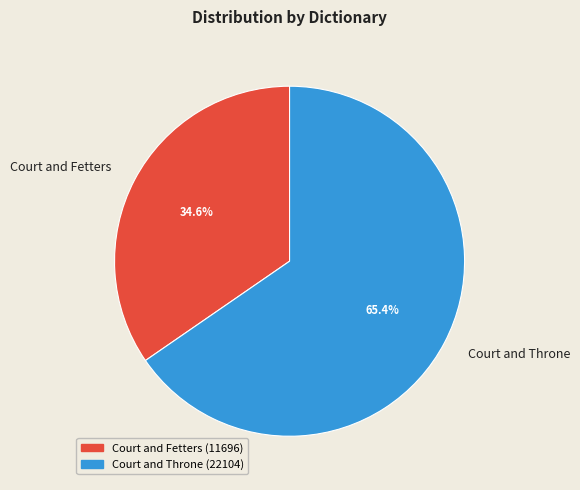

The Court and Fetters slice represents 23% of the pie. True or false?

False